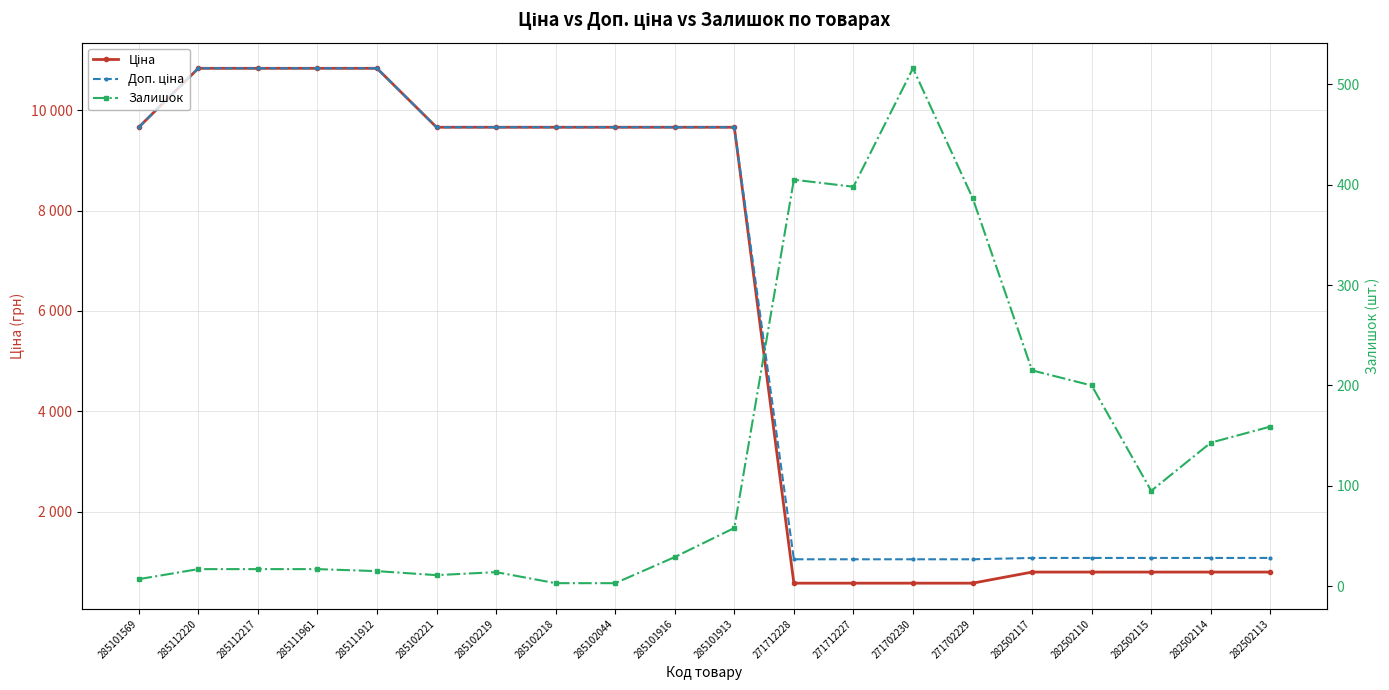

What is the label of the 9th point from the left?

285102044